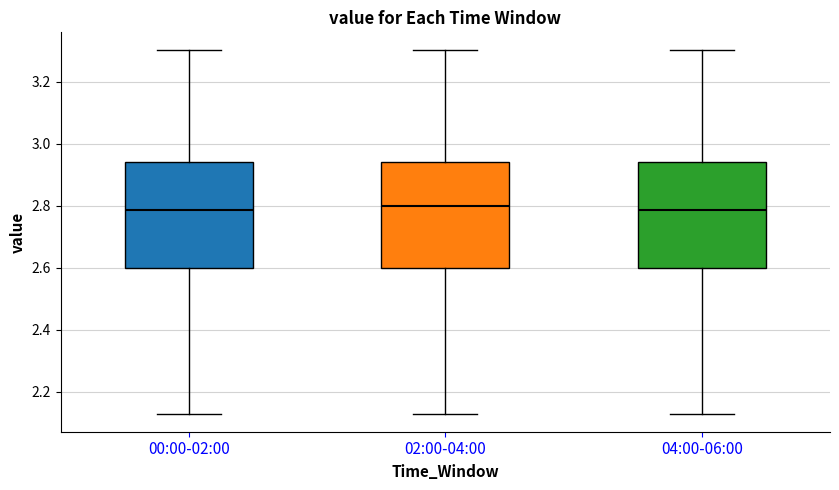

Reading left to right, read every box against the y-axis: the position of its median line, the range the box covers, and the ends of its whiskers. The values are not printed on the chart, so give them approximately, as read against the axis.

00:00-02:00: median 2.78, box 2.60 to 2.94, whiskers 2.14 to 3.30
02:00-04:00: median 2.80, box 2.60 to 2.94, whiskers 2.14 to 3.30
04:00-06:00: median 2.78, box 2.60 to 2.94, whiskers 2.14 to 3.30